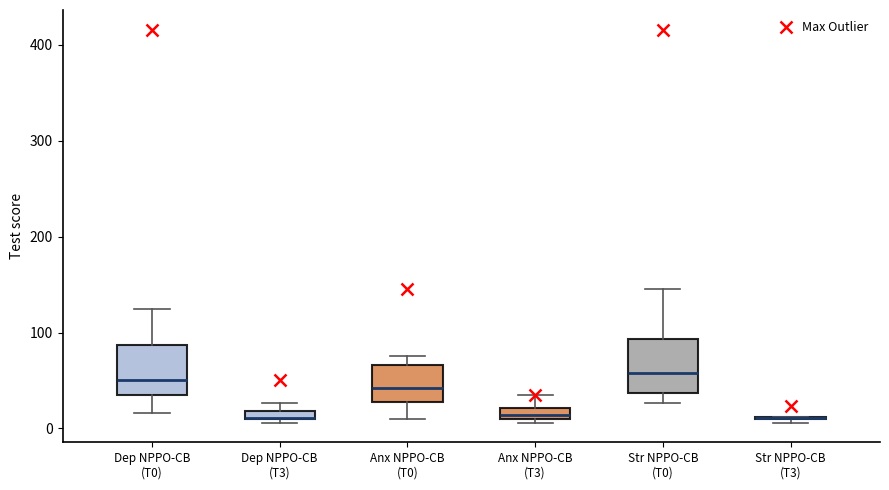

Where does the upper whisker of the box for Str NPPO-CB (T0) end on the y-axis? The values are not printed on the chart, so give them approximately, as read against the axis.

150